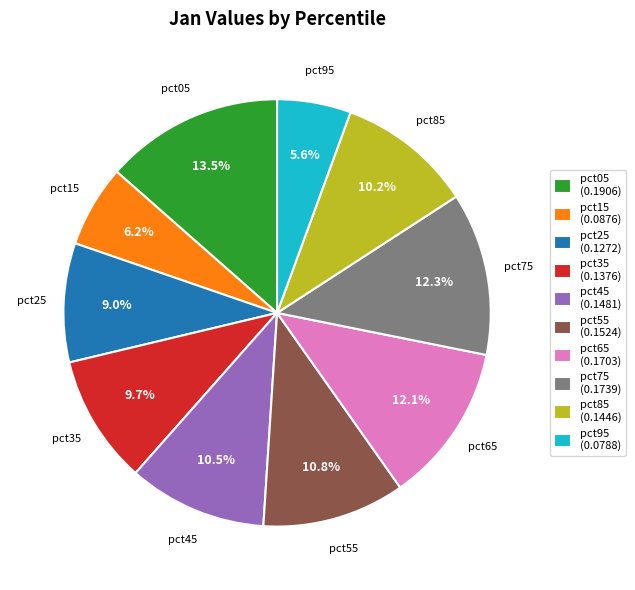

The pct65 slice represents 6% of the pie. True or false?

False